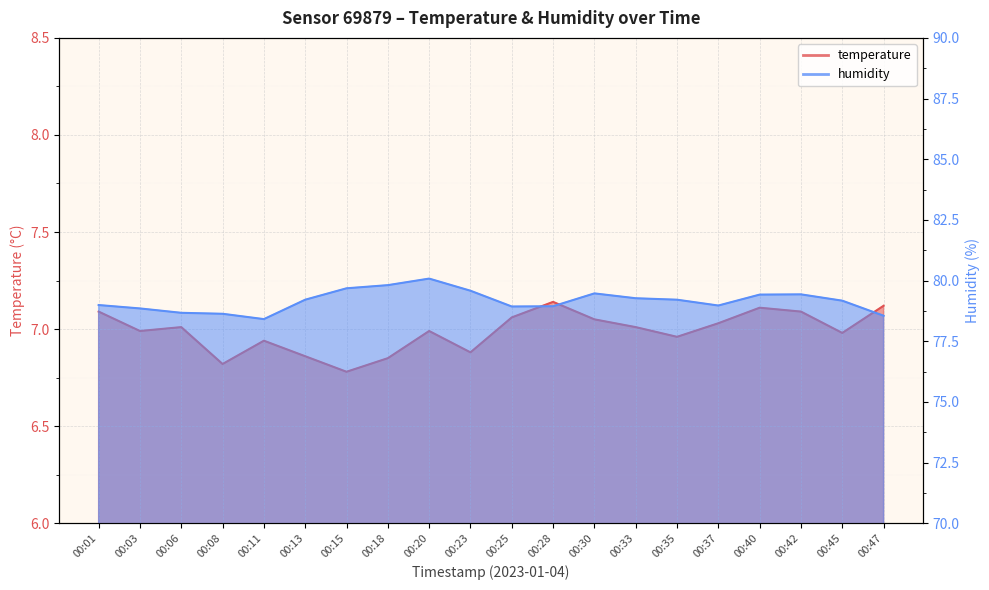

What is the difference between the second highest and second lowest values in the humidity series?

1.3